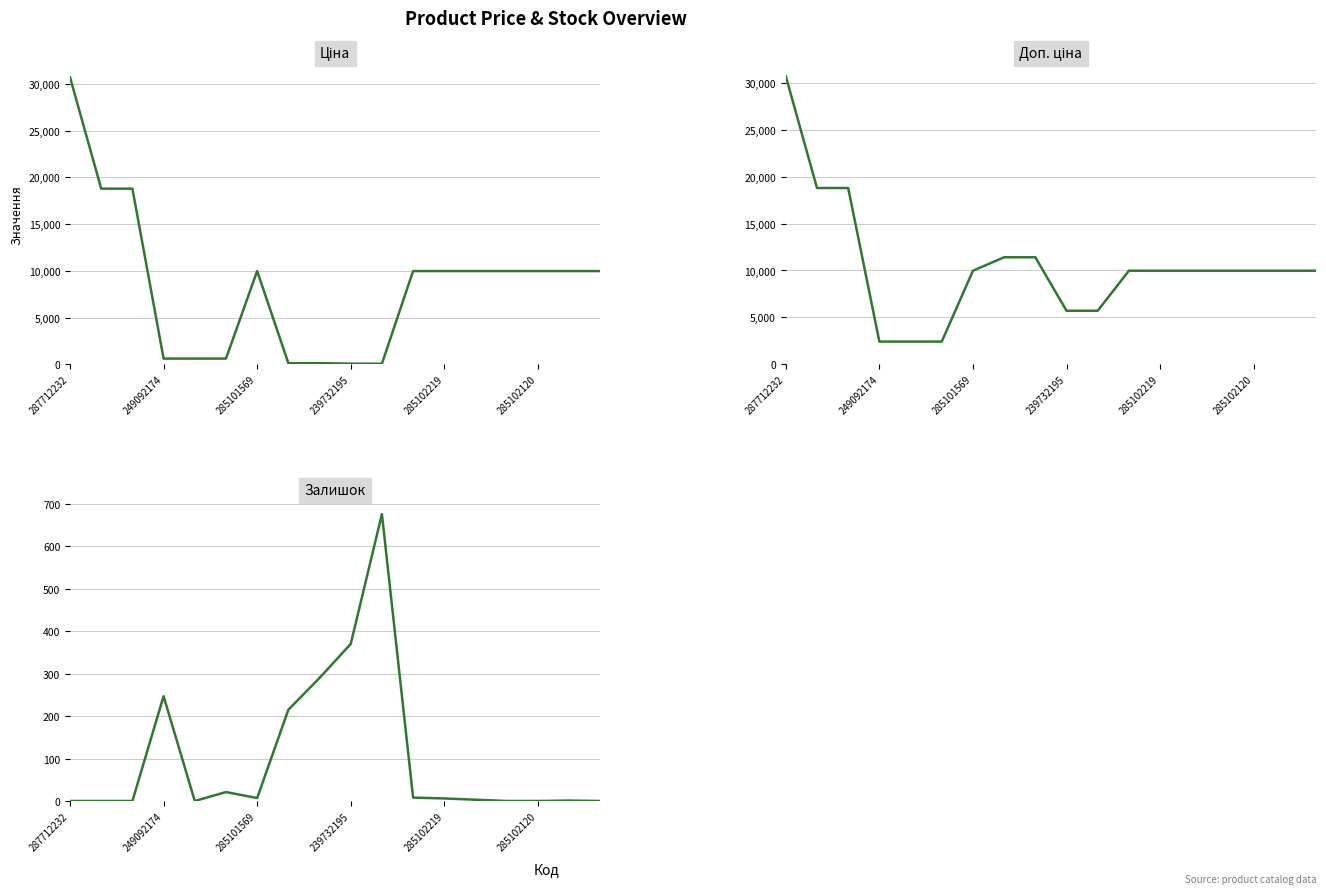

True or false: Ціна has a value of 30717.1 at 287712232.

True